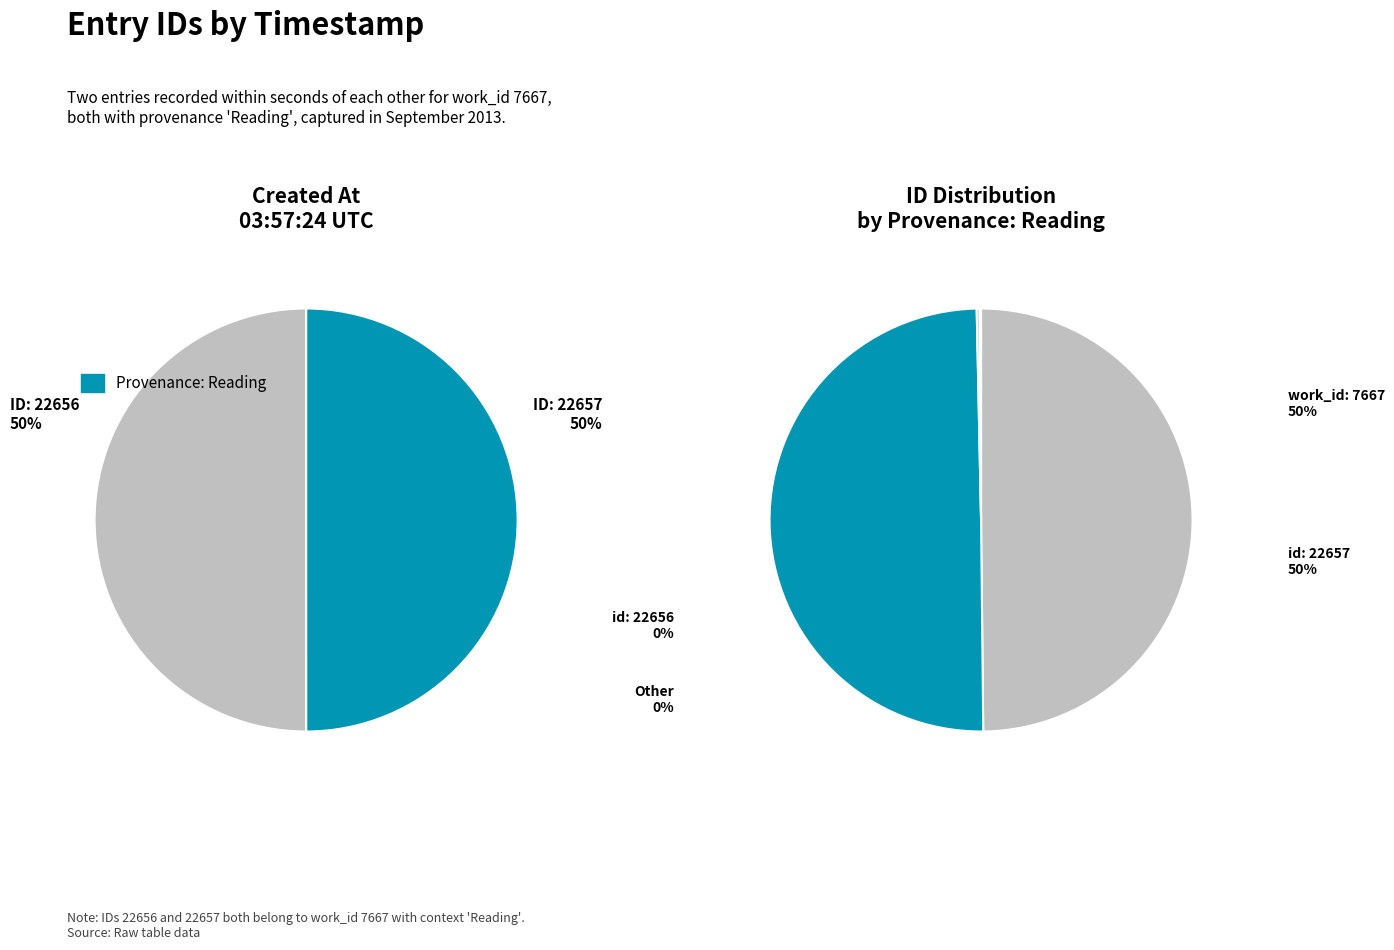

What percentage is the 2013-09-03 03:57:24 UTC slice, to the nearest percent?

50%